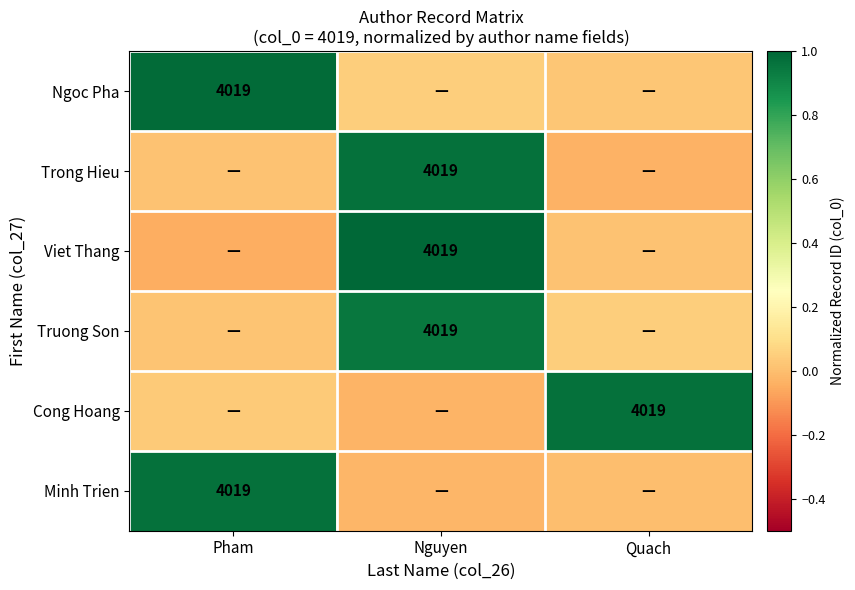

The value of Ngoc Pha at Pham is 1.0. True or false?

True